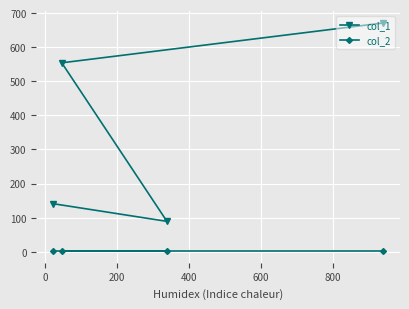

List the series in order of their peak value, highest first.

col_1, col_2